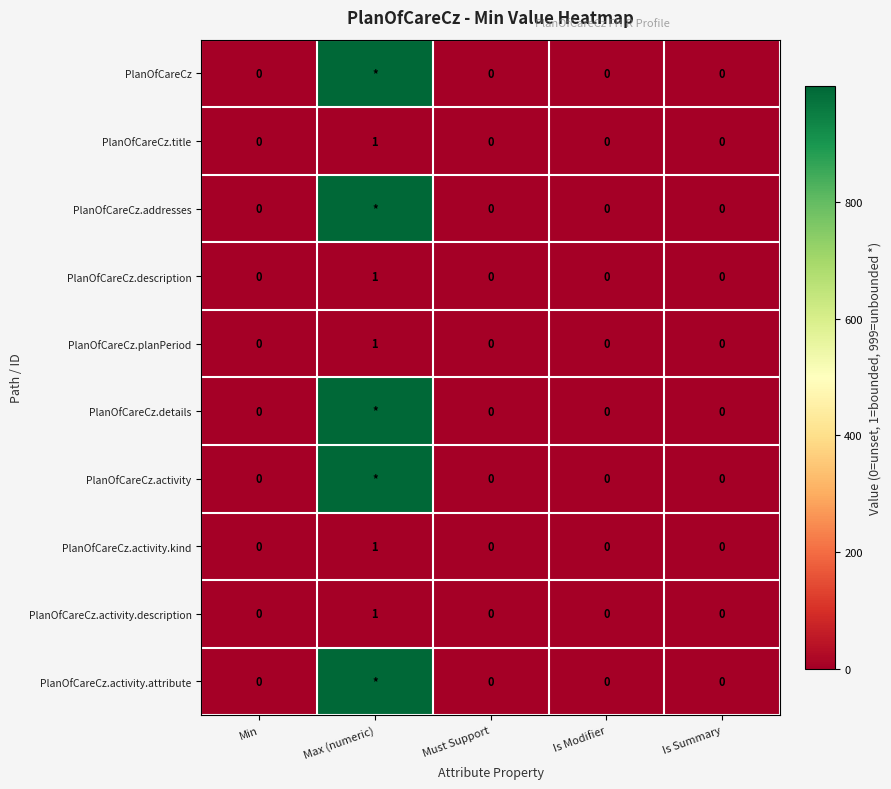

The PlanOfCareCz.description series shows 0 at Is Summary. True or false?

True